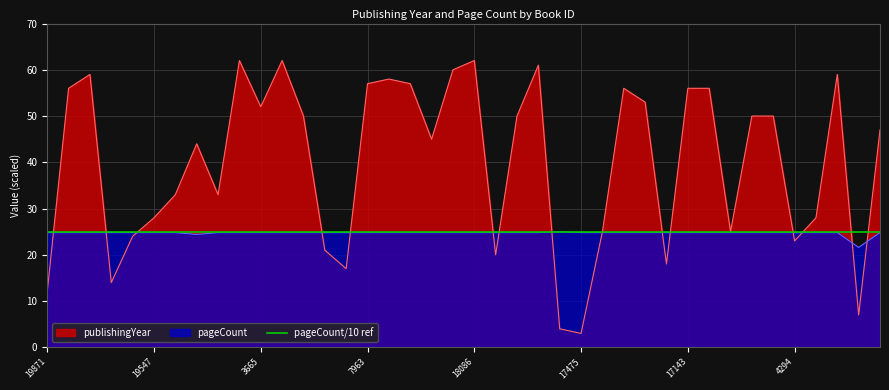

How many intersections are there between publishingYear and pageCount?

15